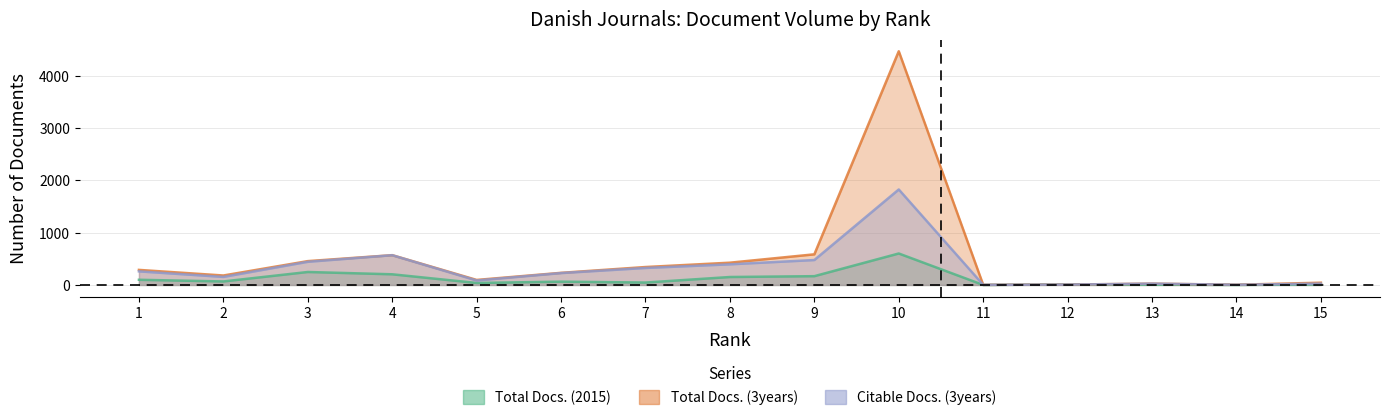

List the series in order of their peak value, highest first.

Total Docs. (3years), Citable Docs. (3years), Total Docs. (2015)